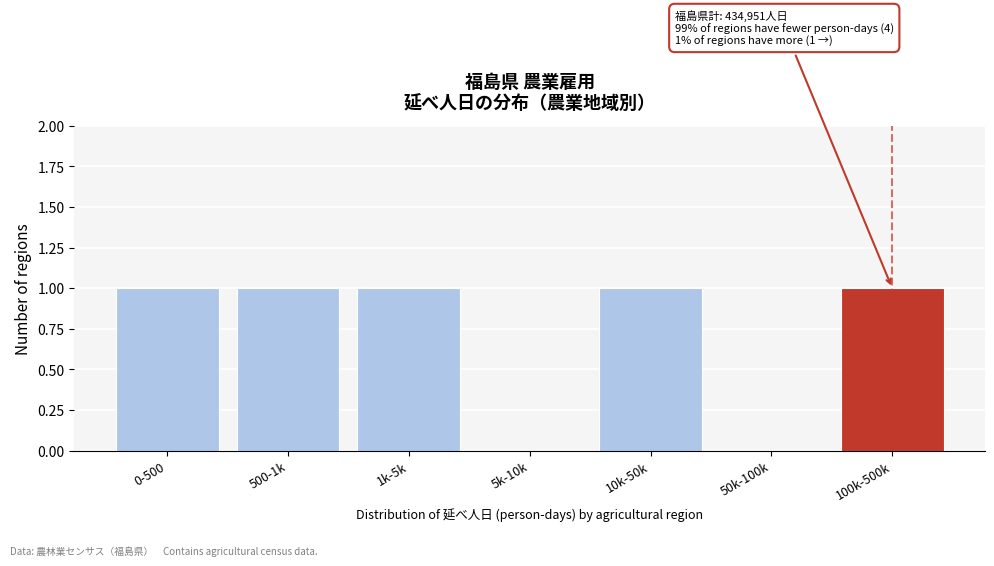

Reading left to right, list all the values displayed in this chart.

0-500=1	500-1k=1	1k-5k=1	5k-10k=0	10k-50k=1	50k-100k=0	100k-500k=1